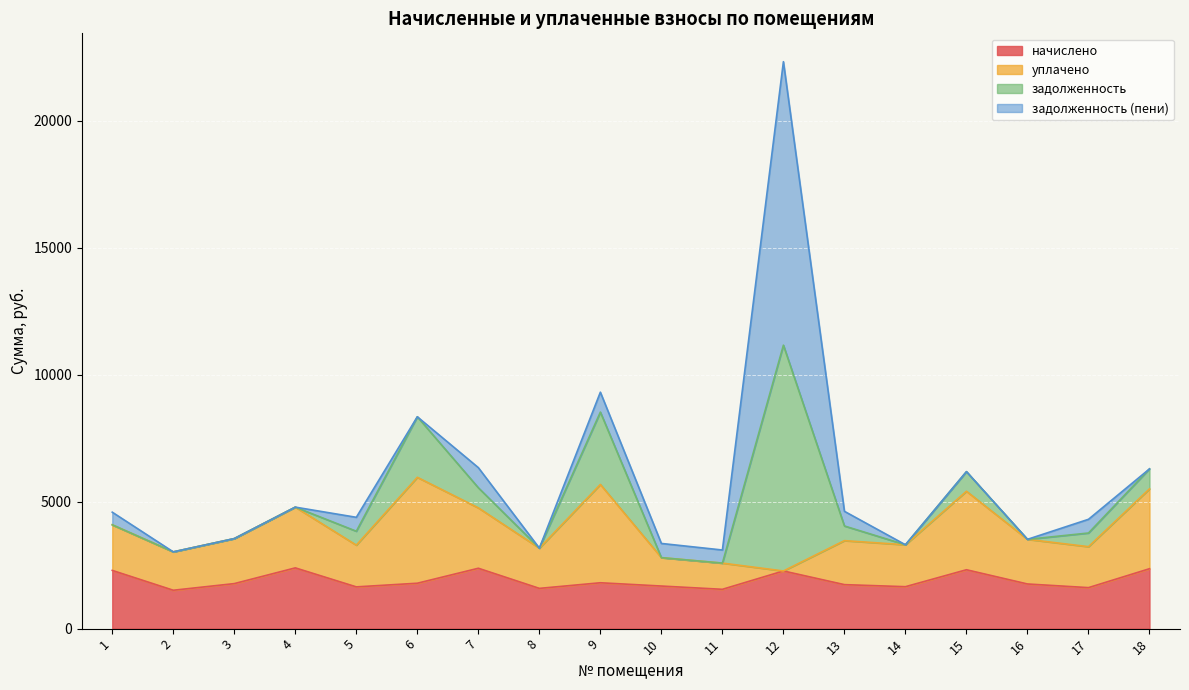

What are all the series names shown in the legend?

начислено, уплачено, задолженность, задолженность (пени)